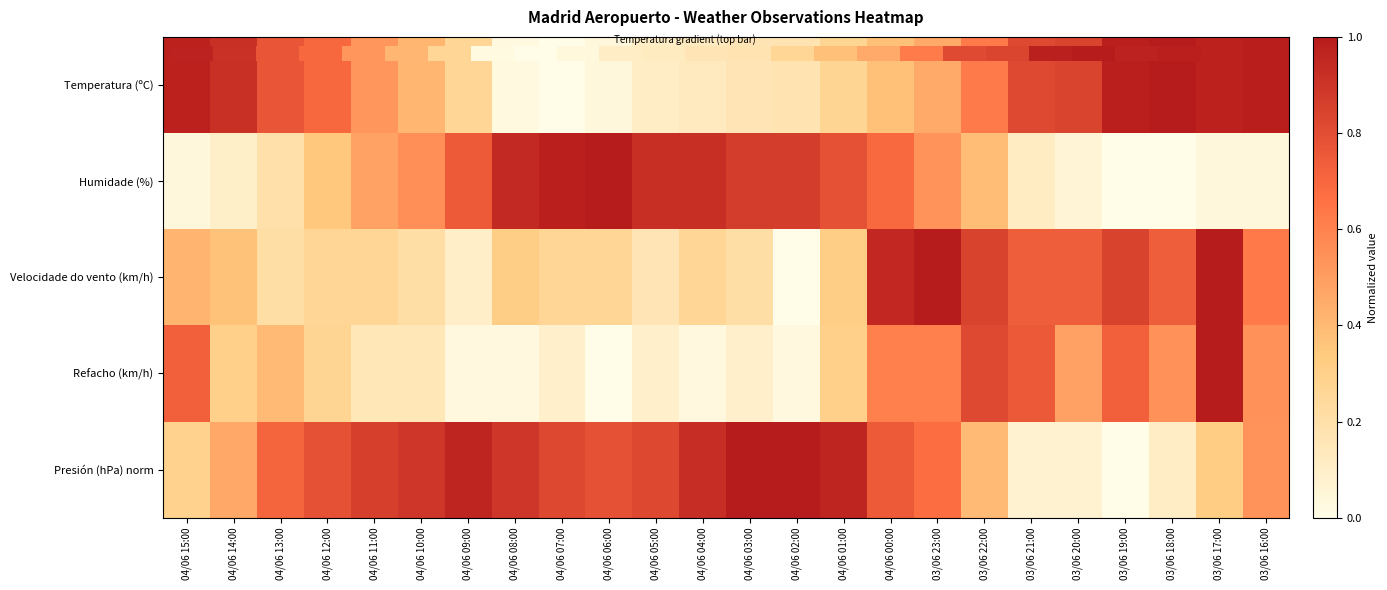

What is the sum of the Temperatura (ºC) values at 03/06 17:00 and 04/06 05:00?

1.1